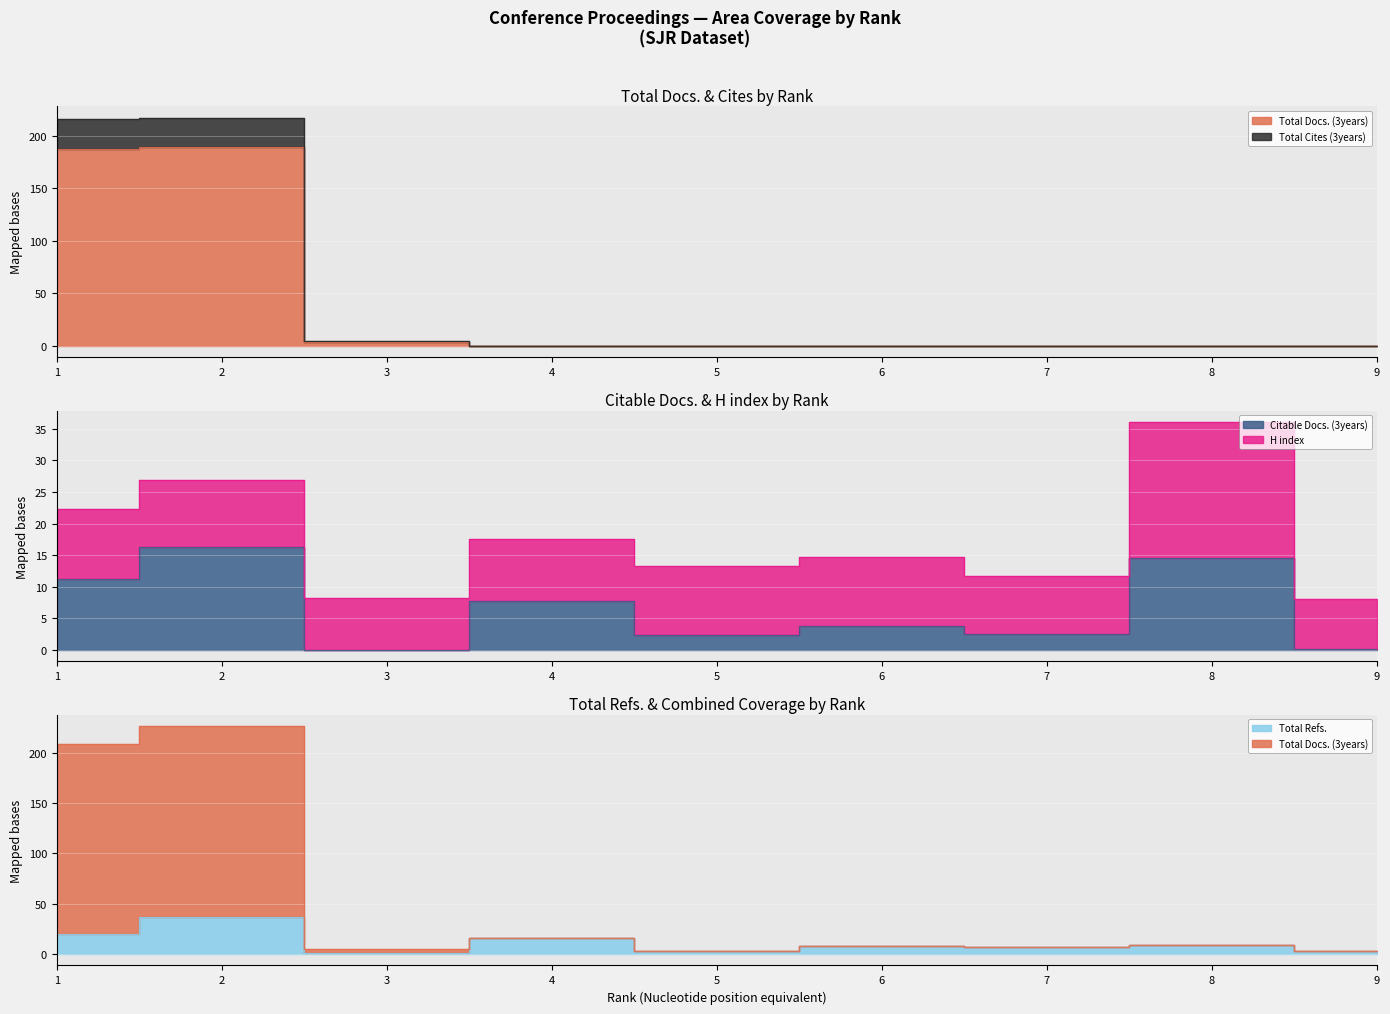

What is the value of the Citable Docs. (3years) point at the 4th from the left?

7.8